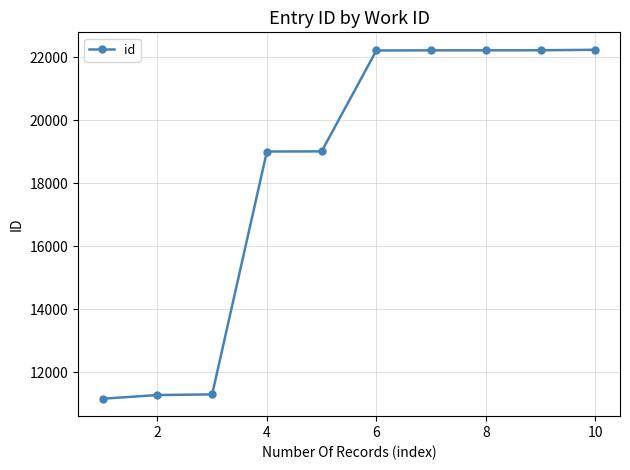

How many lines are shown in the chart?

1